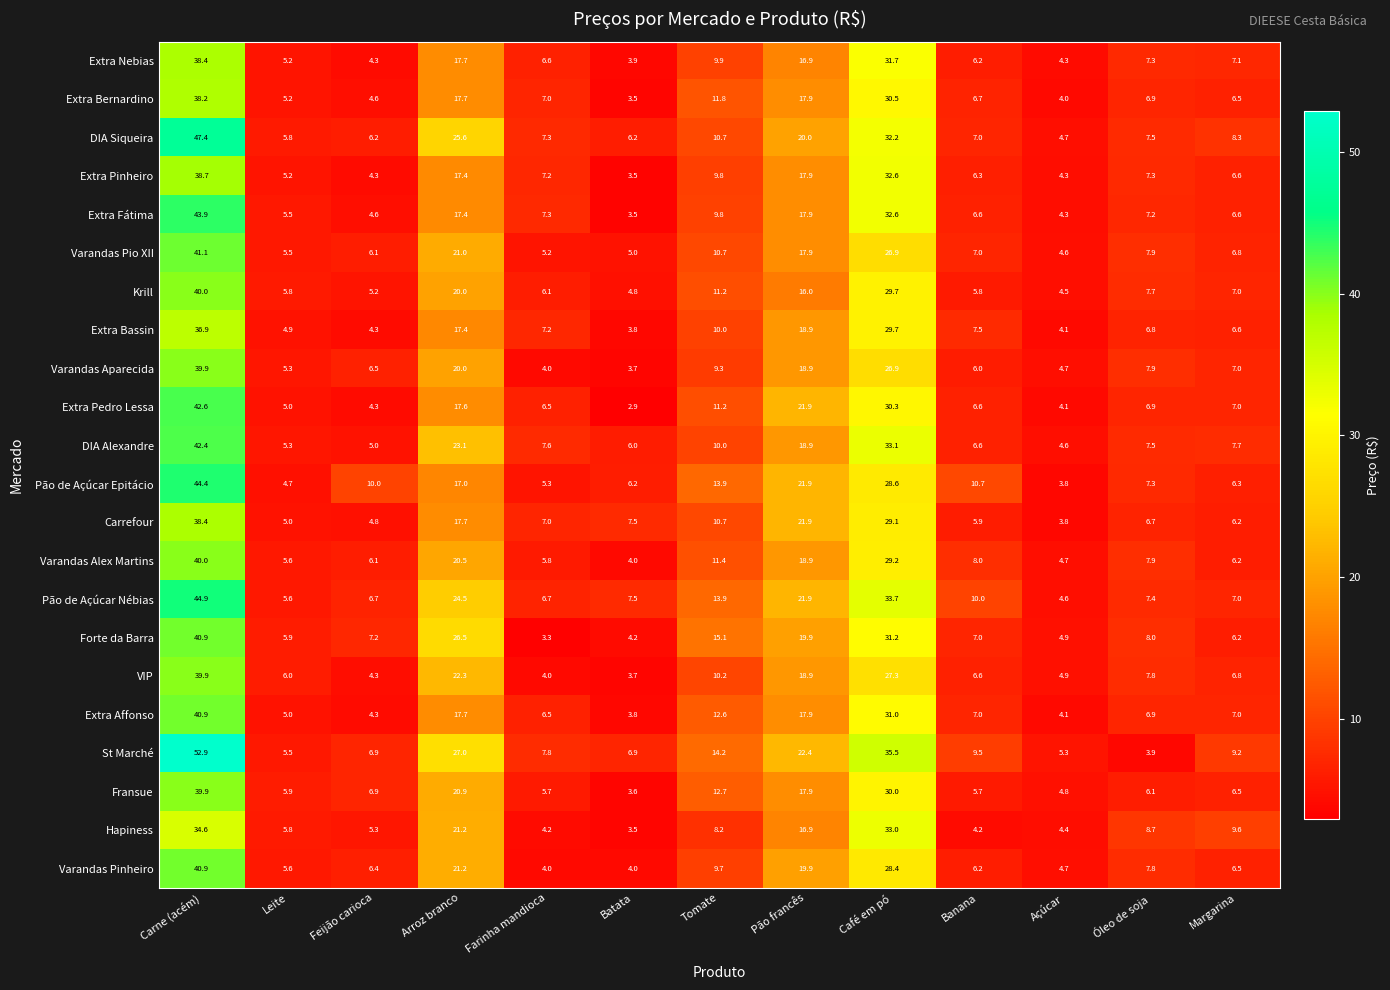

What is the maximum value shown in the chart?

52.9